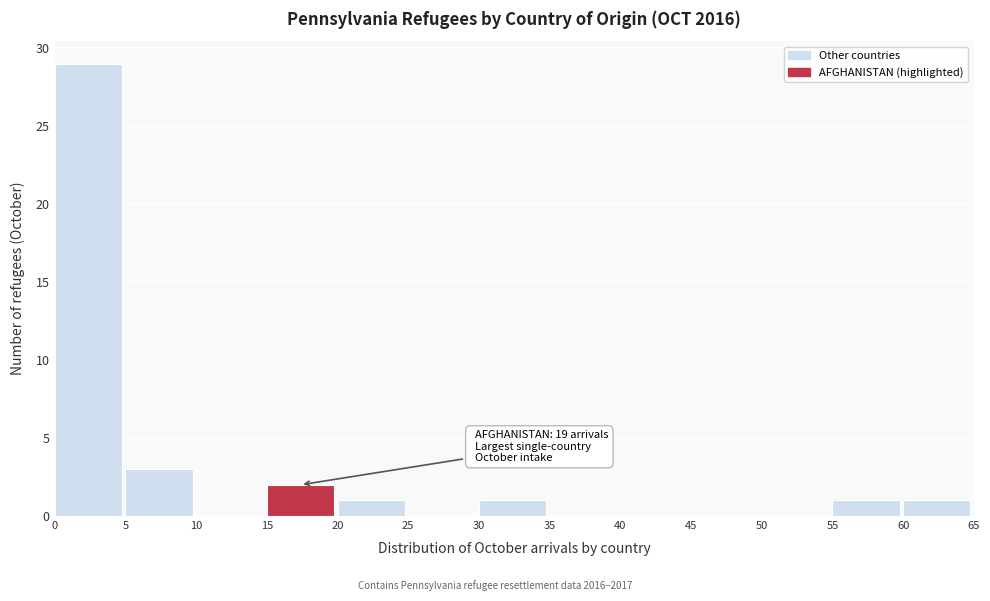

Over which range of the x-axis is the bar tallest?

0 to 5